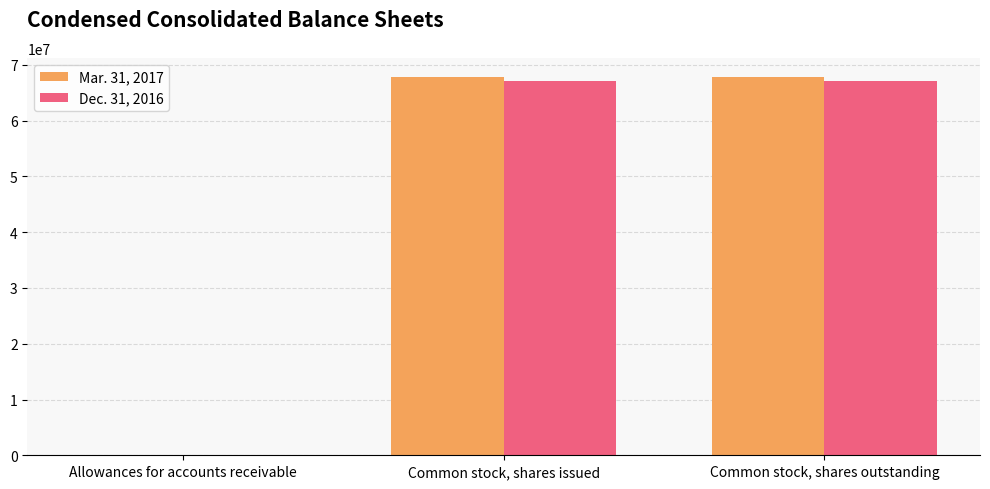

What is the total value across all series at Common stock, shares issued?

135062778